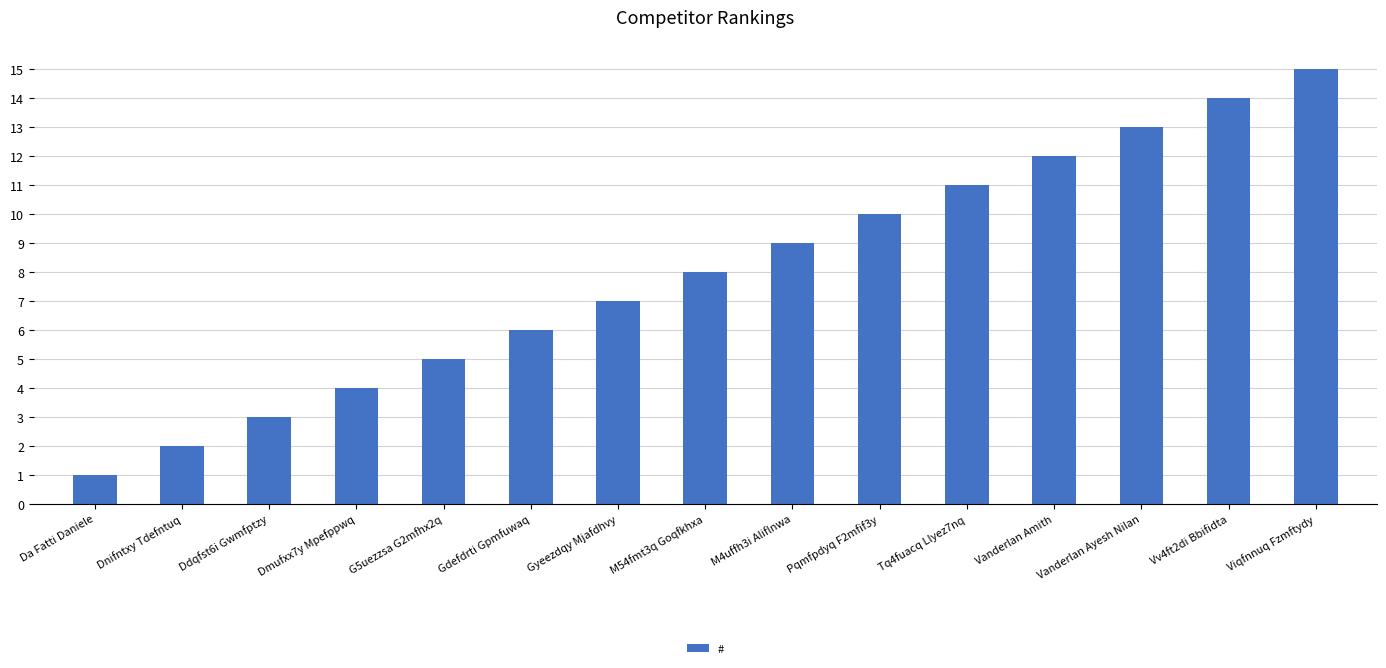

What is the difference between the values at Dmufxx7y Mpefppwq and Tq4fuacq Llyez7nq?

7